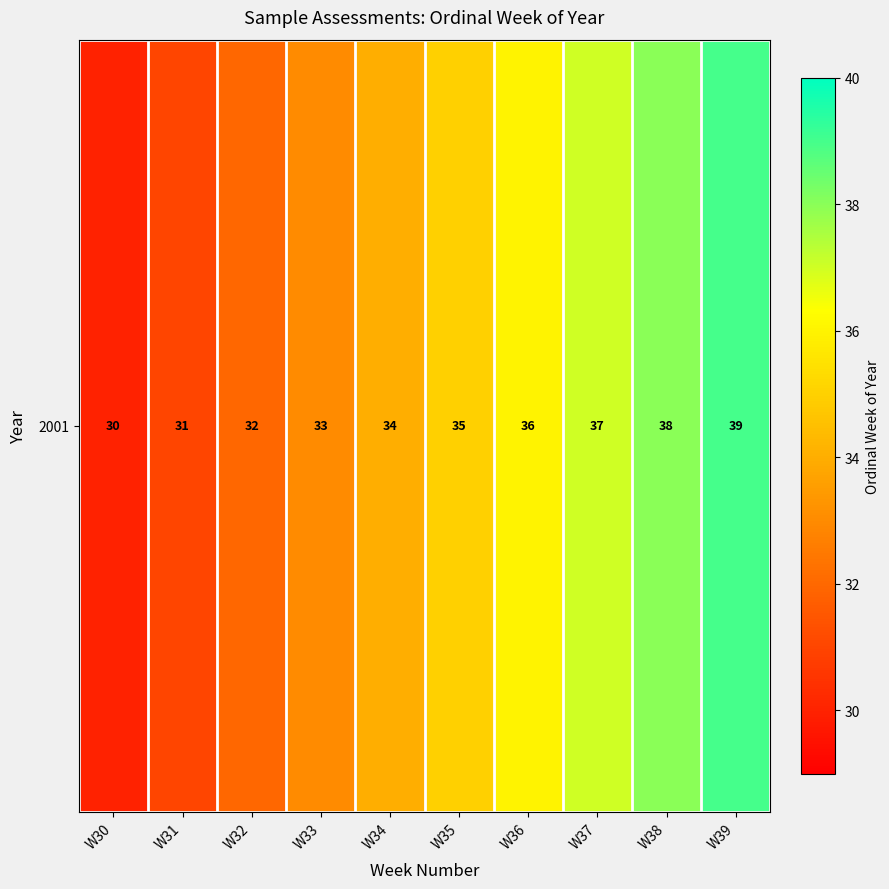

Count the values in the range 32 to 37.

6